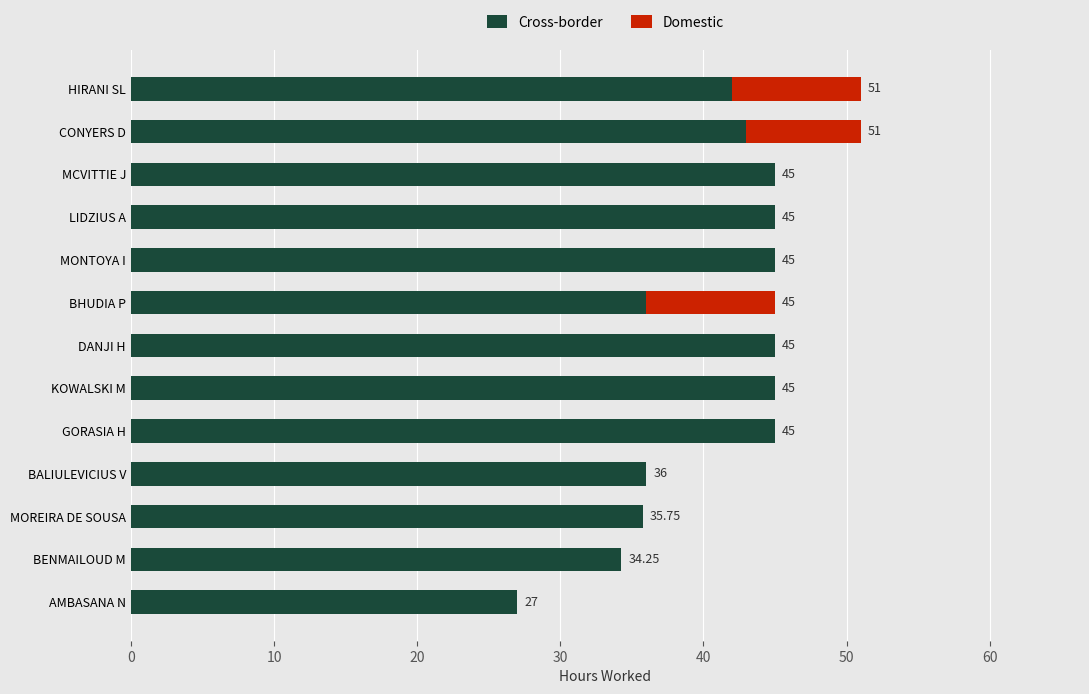

Count the number of data series in this chart.

2